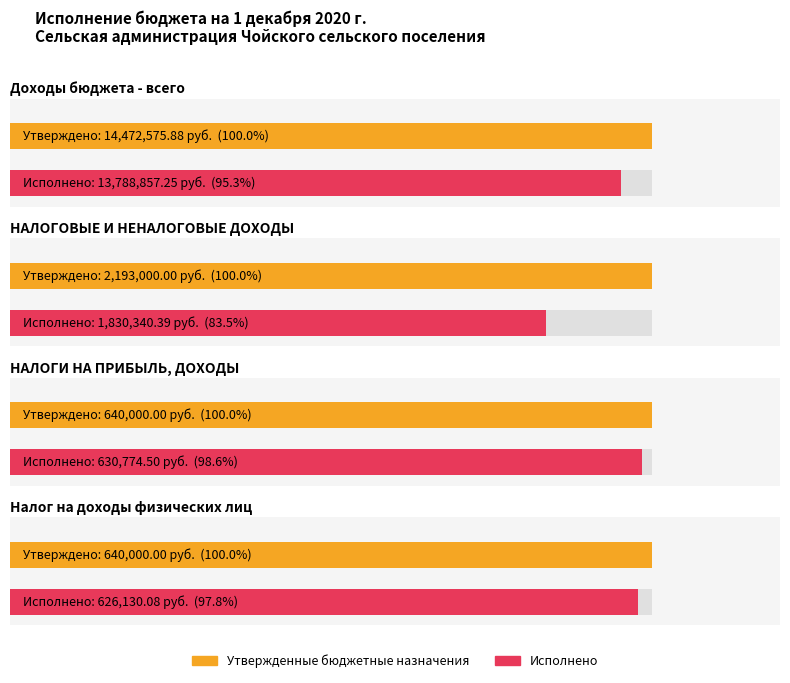

Reading left to right, what are all the values shown in this chart?

Утвержденные бюджетные назначения: 14472575.9	2193000.0	640000.0	640000.0
Исполнено: 13788857.2	1830340.4	630774.5	626130.1